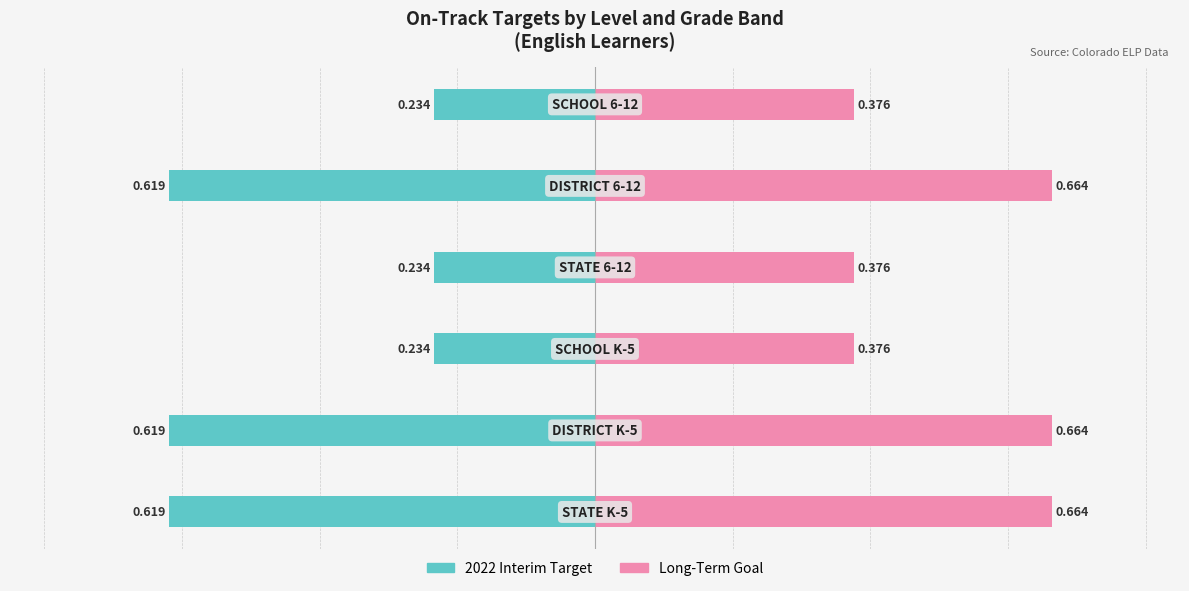

Reading right to left, transcribe all the data shown in this chart.

2022 Interim Target: 5=-0.2	4=-0.6	3=-0.2	2=-0.2	1=-0.6	0=-0.6
Long-Term Goal: 5=0.4	4=0.7	3=0.4	2=0.4	1=0.7	0=0.7